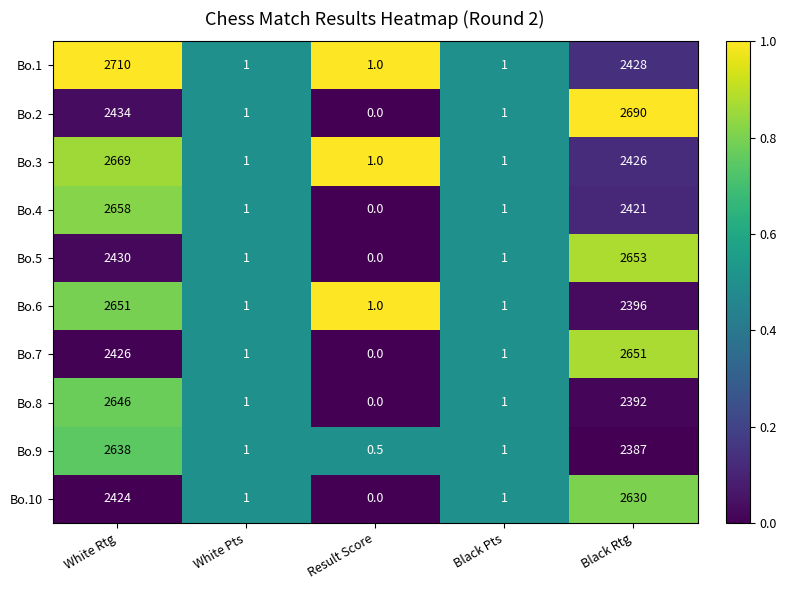

What is the maximum value for Bo.1?

2710.0